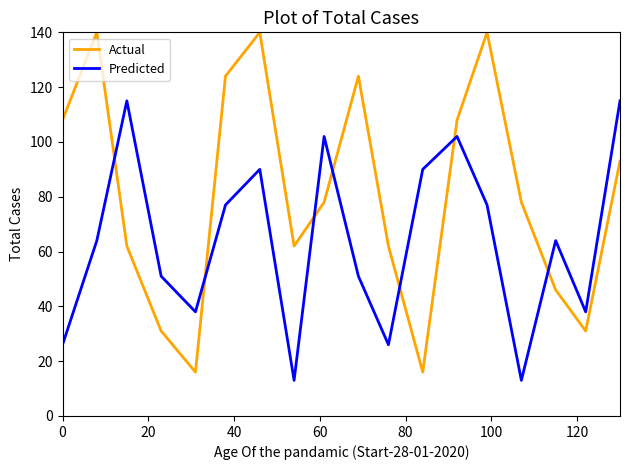

How many intersections are there between Actual and Predicted?

7